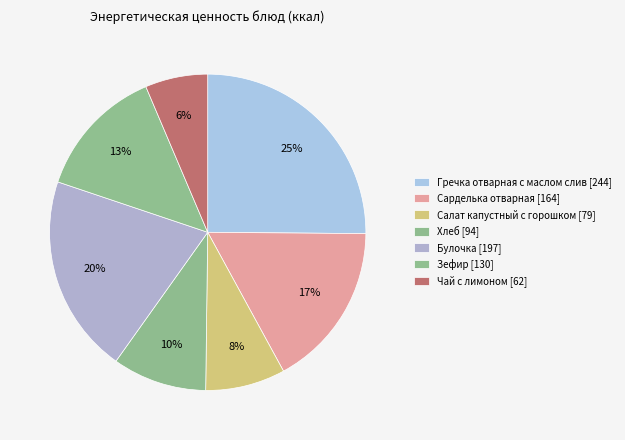

How many slices are in this pie chart?

7